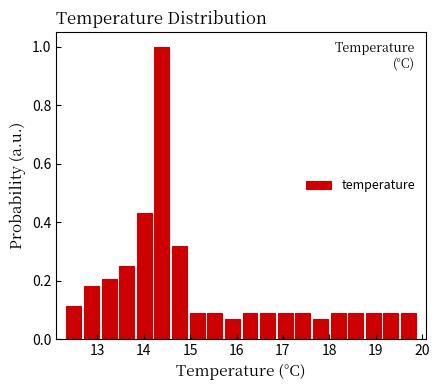

Around what value on the x-axis is the tallest bar? Give the approximate position of its centre, as read against the axis.

14.4